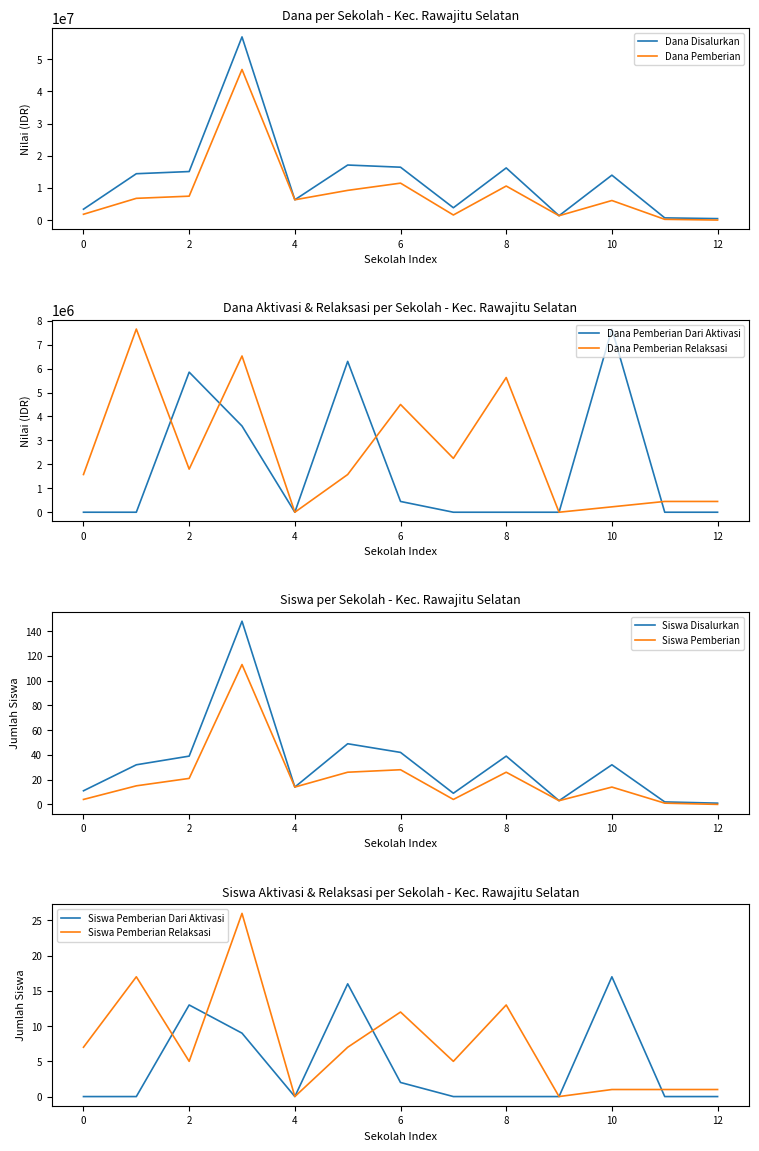

At which label does Siswa Pemberian Dari Aktivasi reach its peak?

10